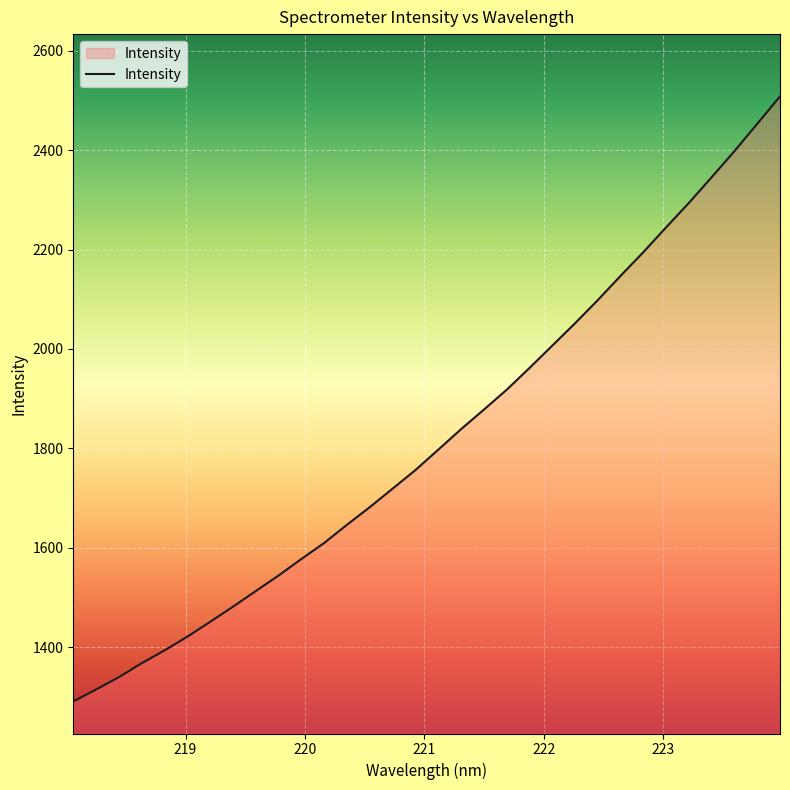

What is the difference between the second highest and minimum values?

1162.6